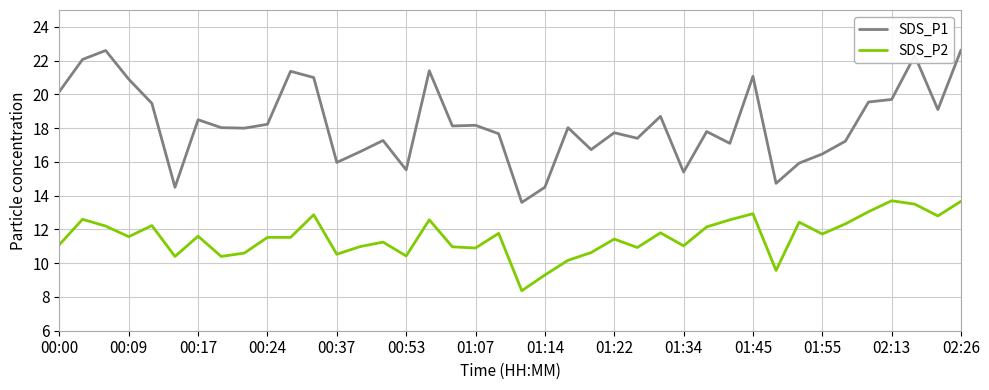

List the series in order of their peak value, highest first.

SDS_P1, SDS_P2